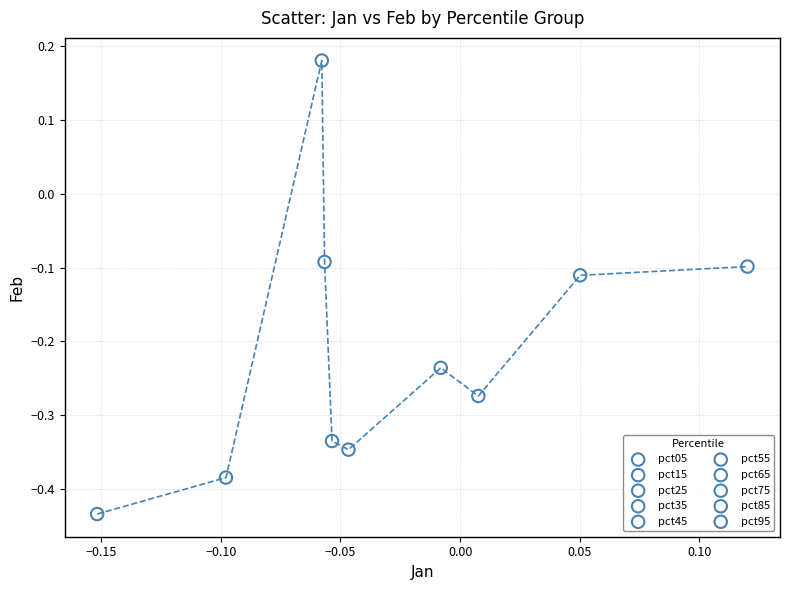

What are all the series names shown in the legend?

pct05, pct15, pct25, pct35, pct45, pct55, pct65, pct75, pct85, pct95